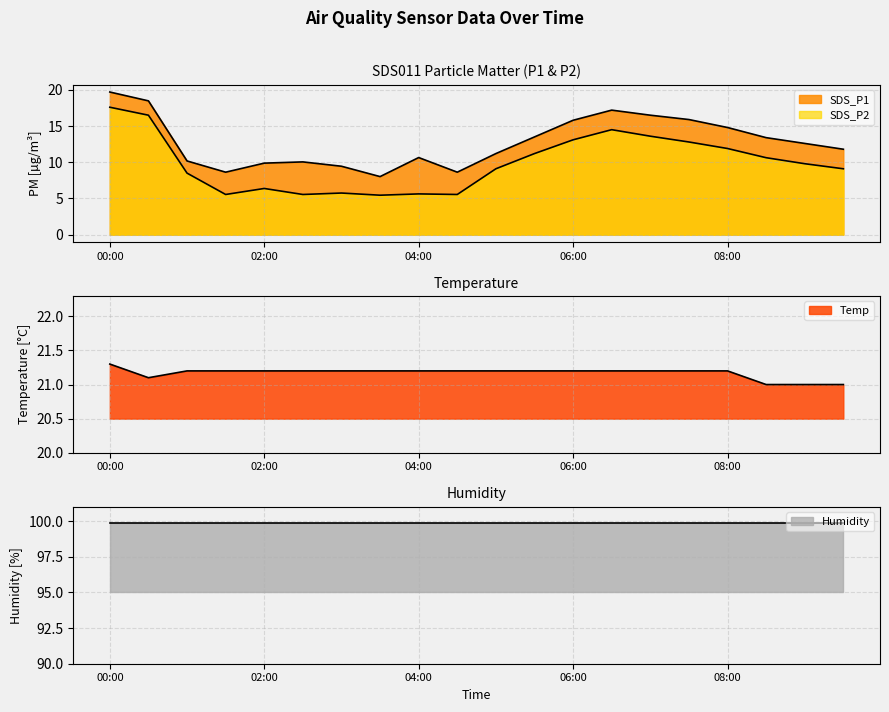

What is the sum of all SDS_P1 values?

256.4